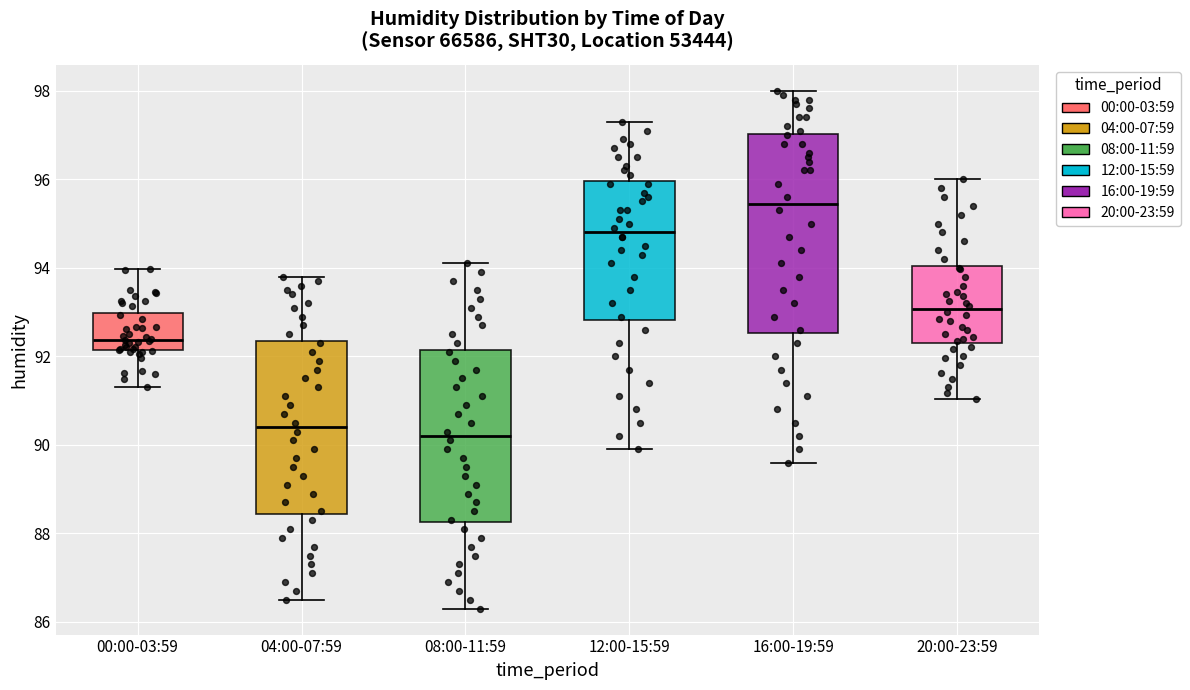

Which box is the tallest, from its lower edge to its upper edge?

16:00-19:59